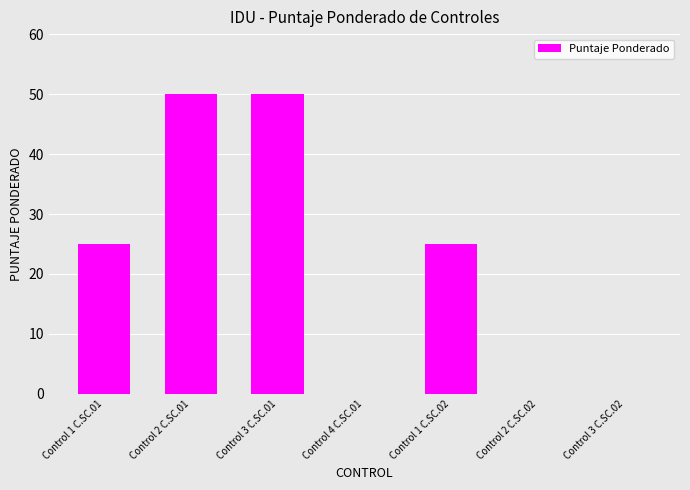

What is the sum of all values?

150